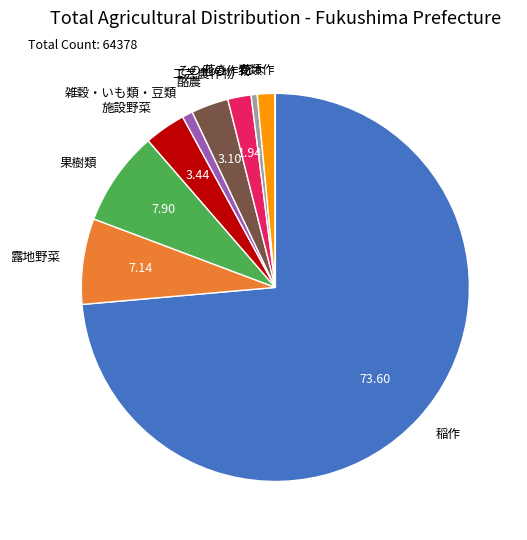

Which category accounts for the majority?

稲作